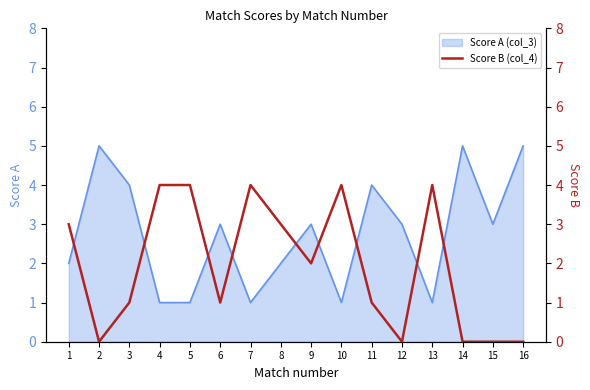

List the labels in order of value, smallest first.

2, 12, 14, 15, 16, 3, 6, 11, 9, 1, 8, 4, 5, 7, 10, 13